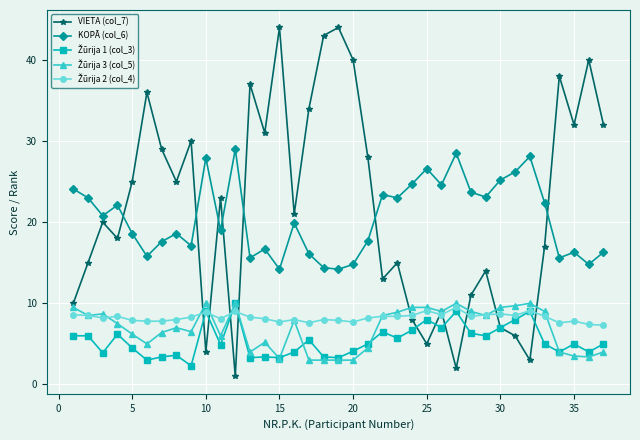

What is the value of the KOPĀ (col_6) point at the 34th from the left?

15.6